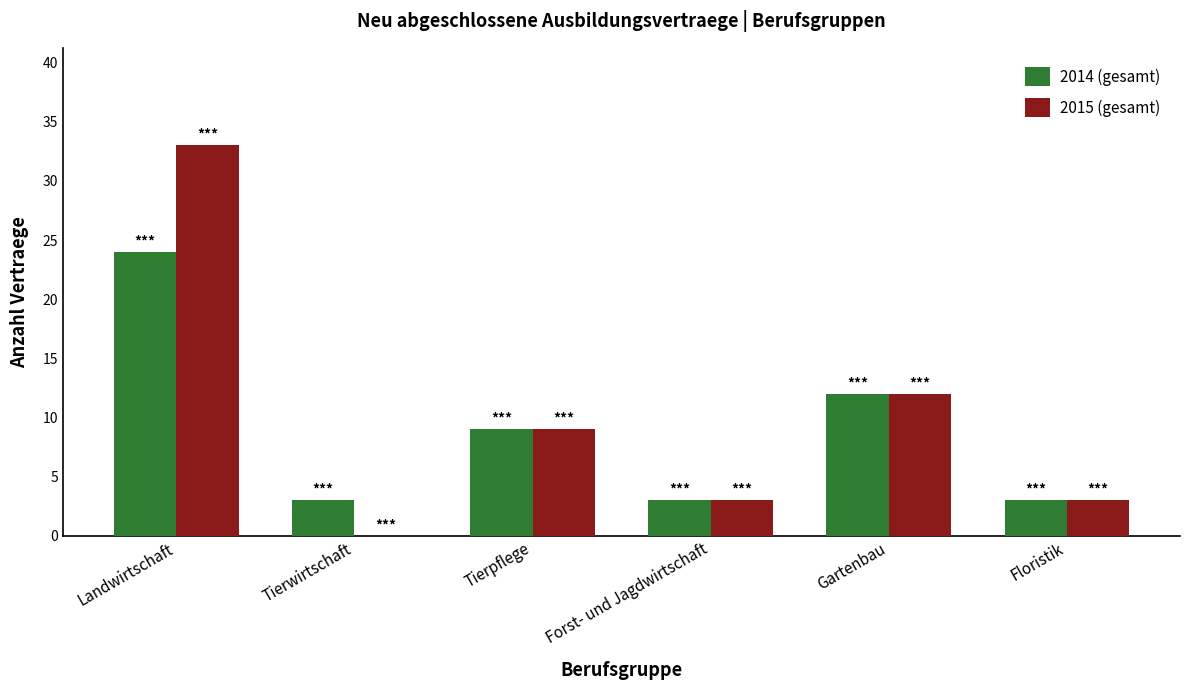

What is the sum of the 2014 (gesamt) values at Tierpflege and Tierwirtschaft?

12